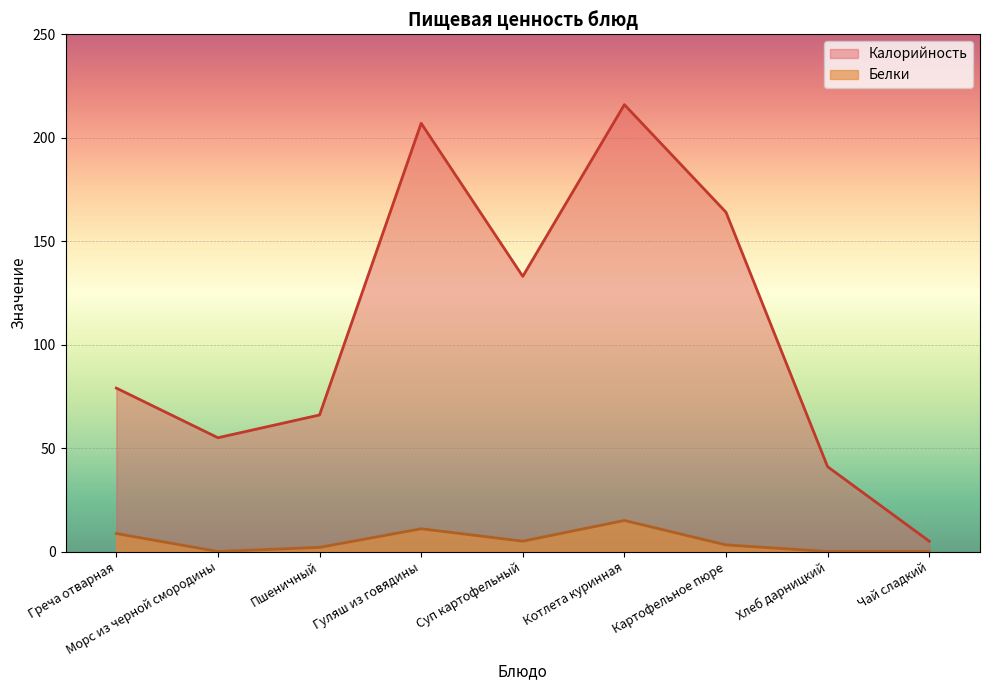

The Белки series shows 0.0 at Чай сладкий. True or false?

True